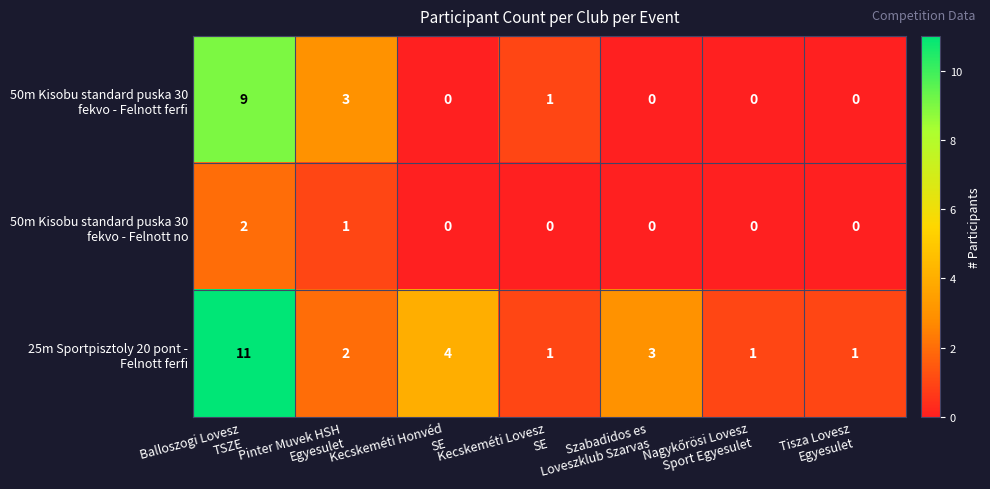

How many data points does each series have?

7